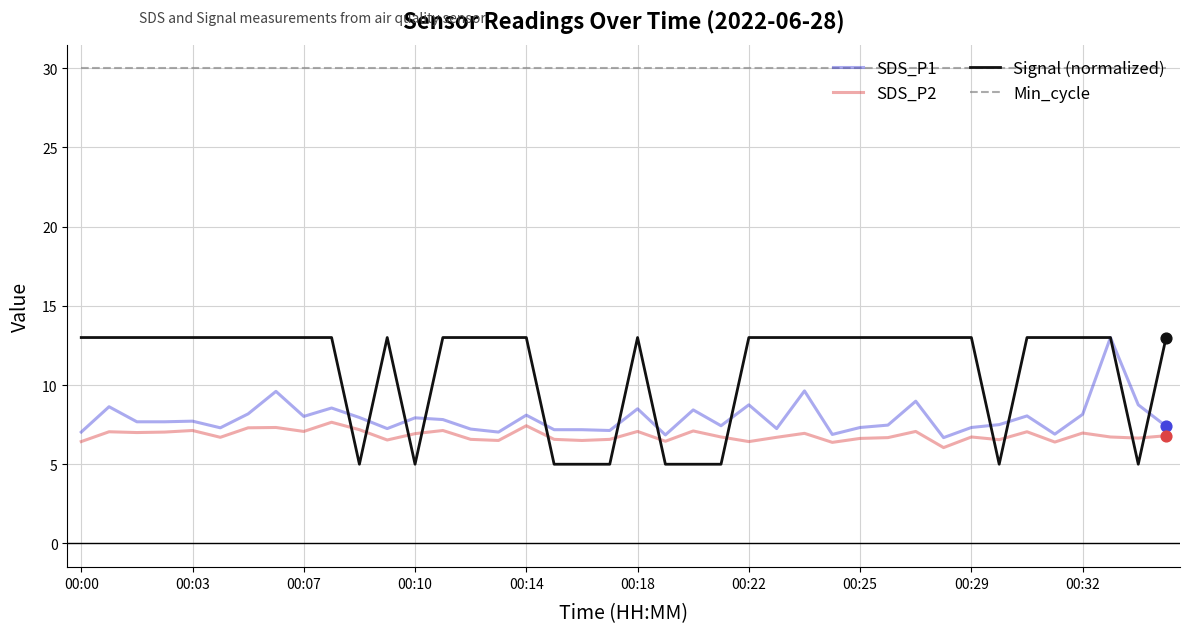

Which series has the widest spread of values?

Signal (normalized)